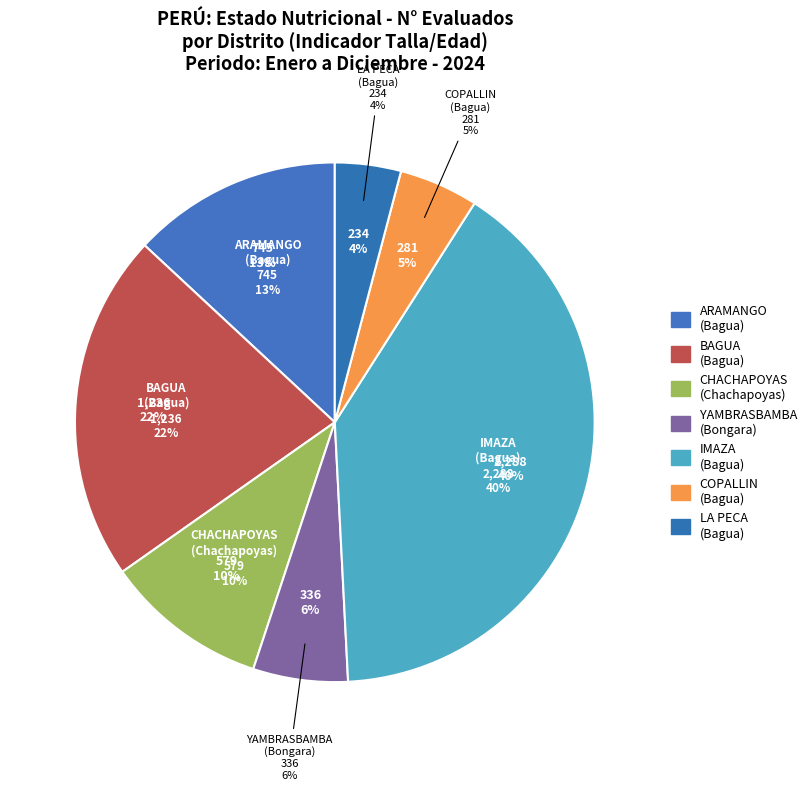

Is there a majority slice in this chart?

No